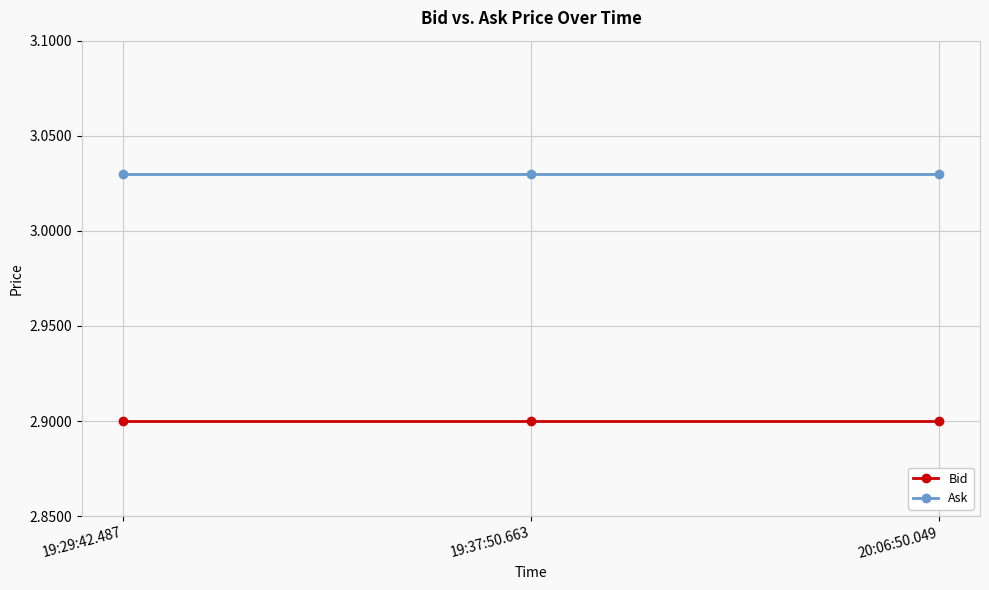

How many lines are shown in the chart?

2